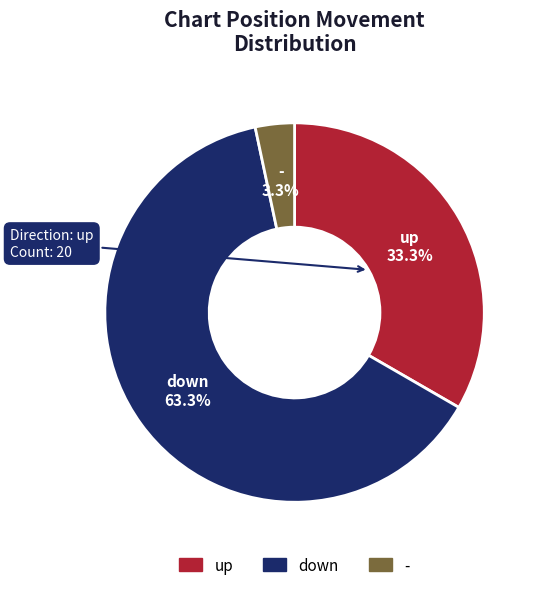

What is the smallest slice in the pie chart?

-